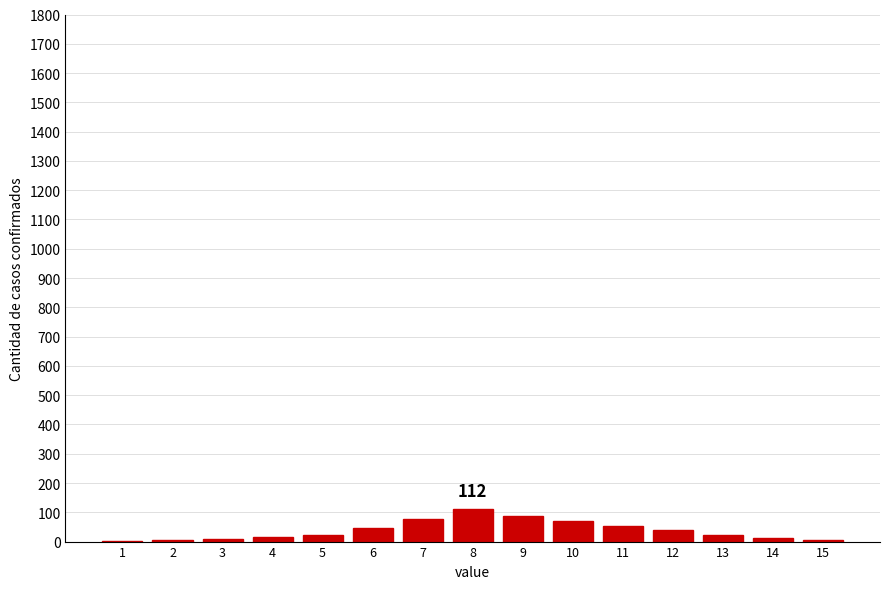

The value at 10 is 70. True or false?

True